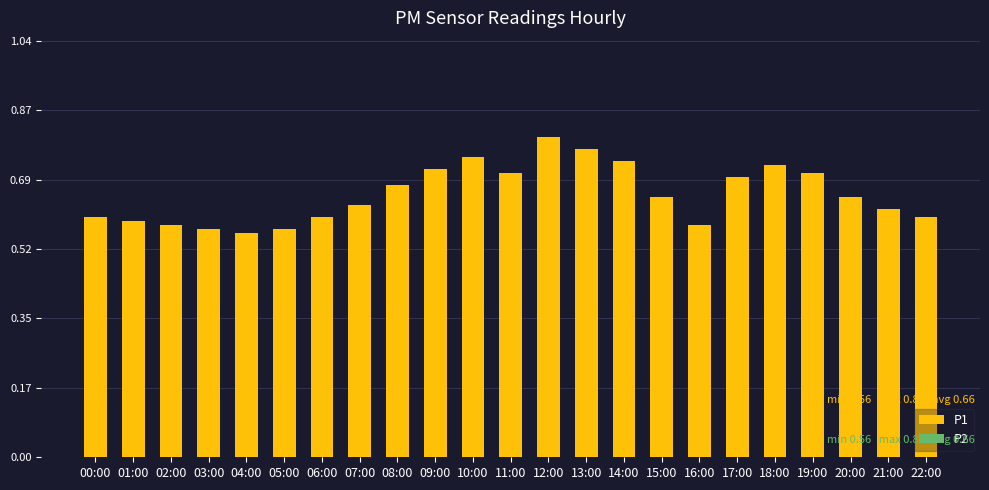

What is the label of the 22nd bar from the right?

01:00